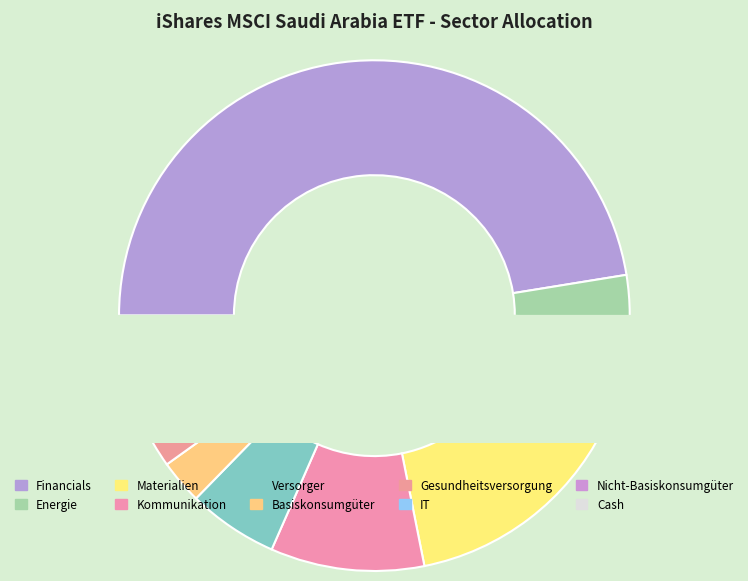

Count the number of slices in the pie.

10